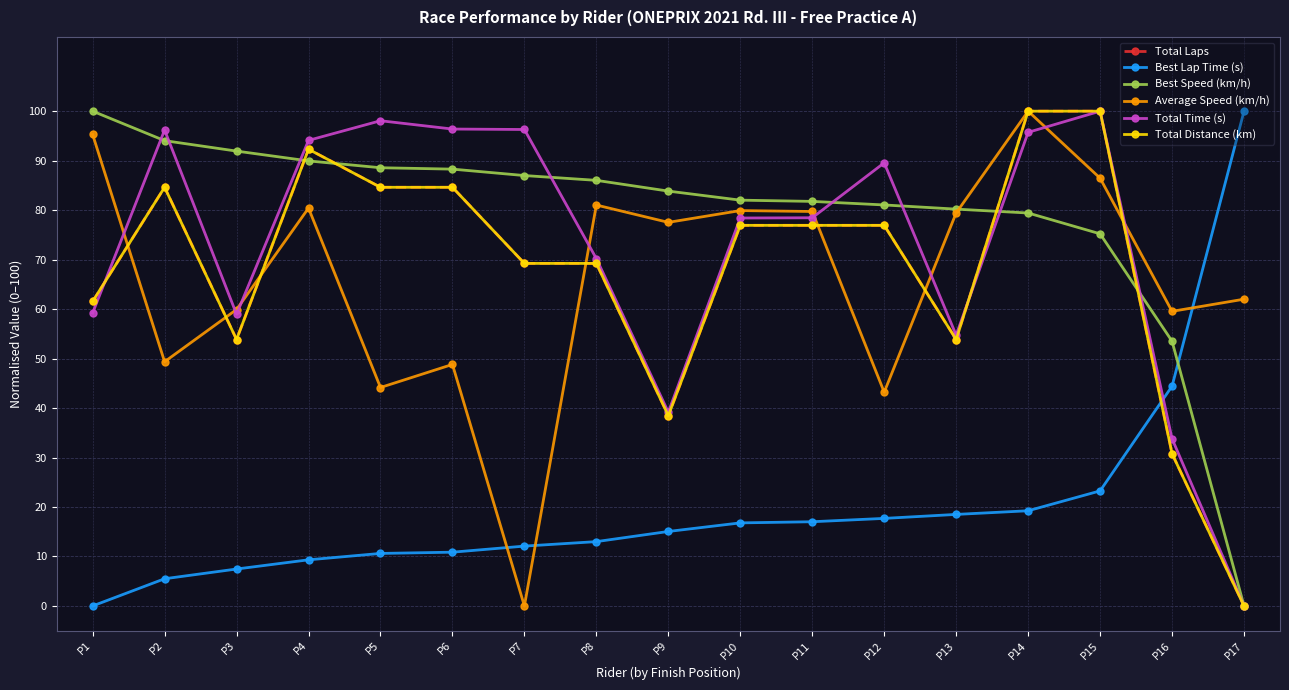

What is the average value of the Average Speed (km/h) series?

66.3